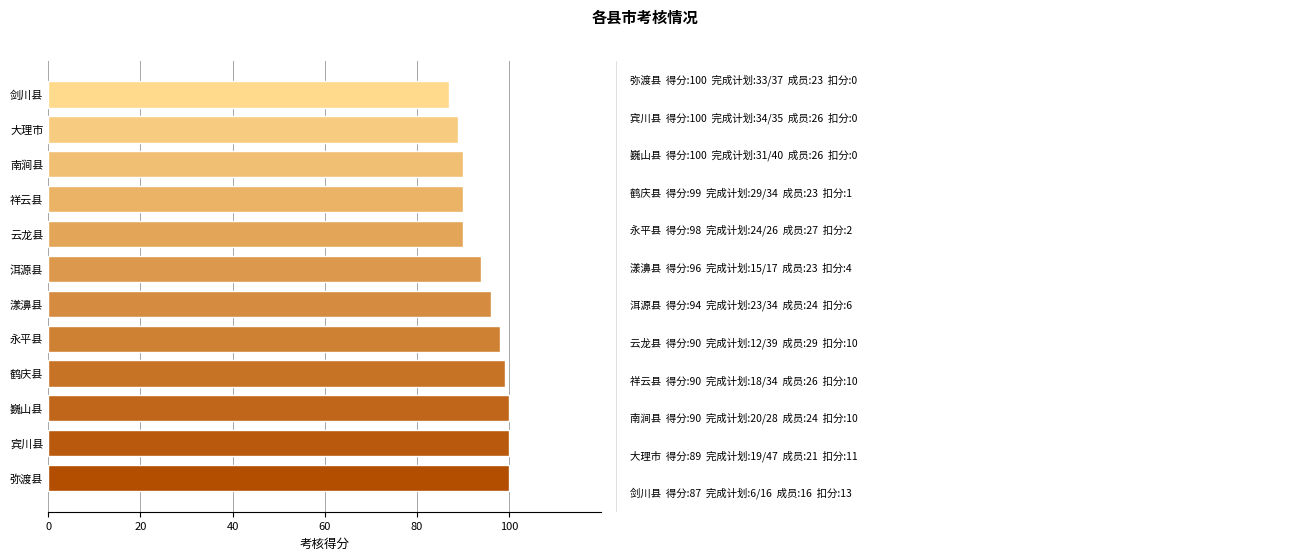

The chart shows a value of 20 at 云龙县. True or false?

False